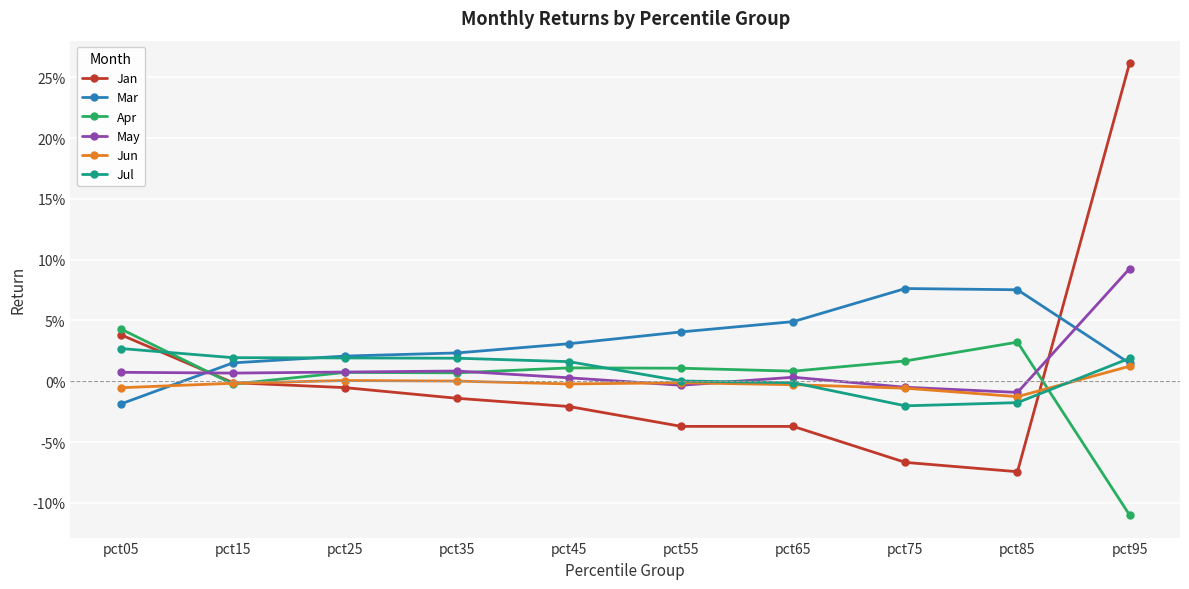

Which category has the highest value in the Jul series?

pct05